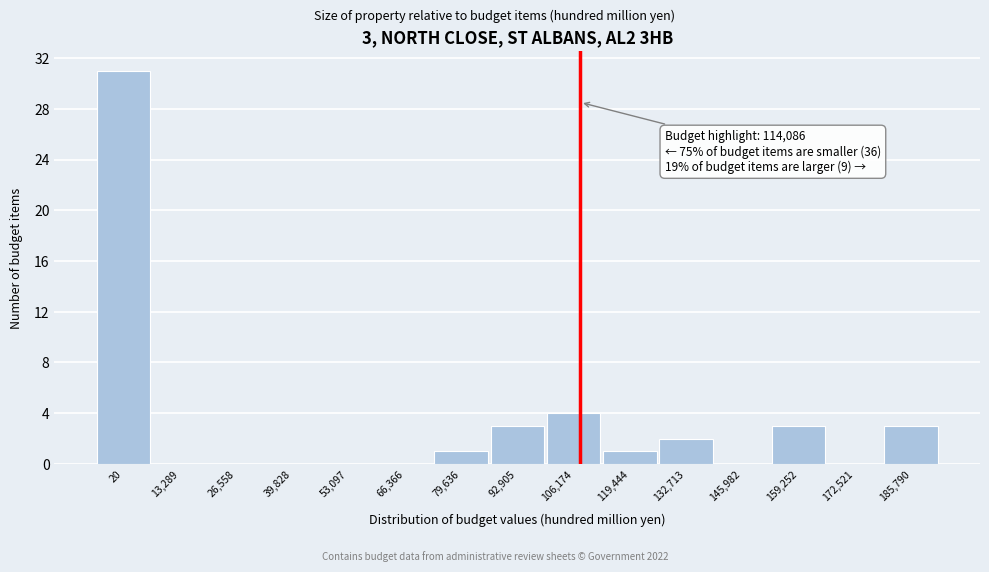

Reading left to right, transcribe all the data shown in this chart.

20=31	13,289=0	26,558=0	39,828=0	53,097=0	66,366=0	79,636=1	92,905=3	106,174=4	119,444=1	132,713=2	145,982=0	159,252=3	172,521=0	185,790=3